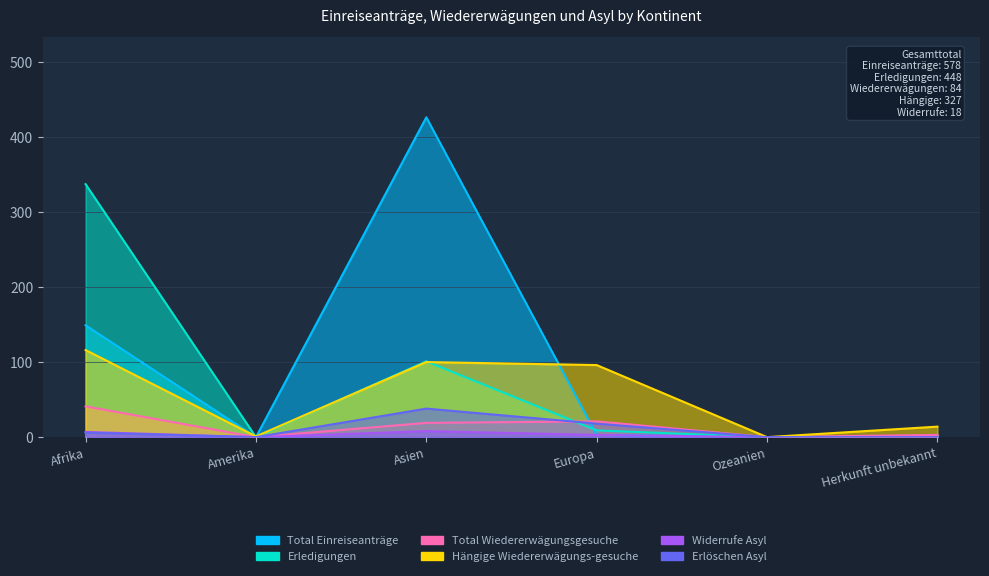

What is the maximum value for Erledigungen?

337